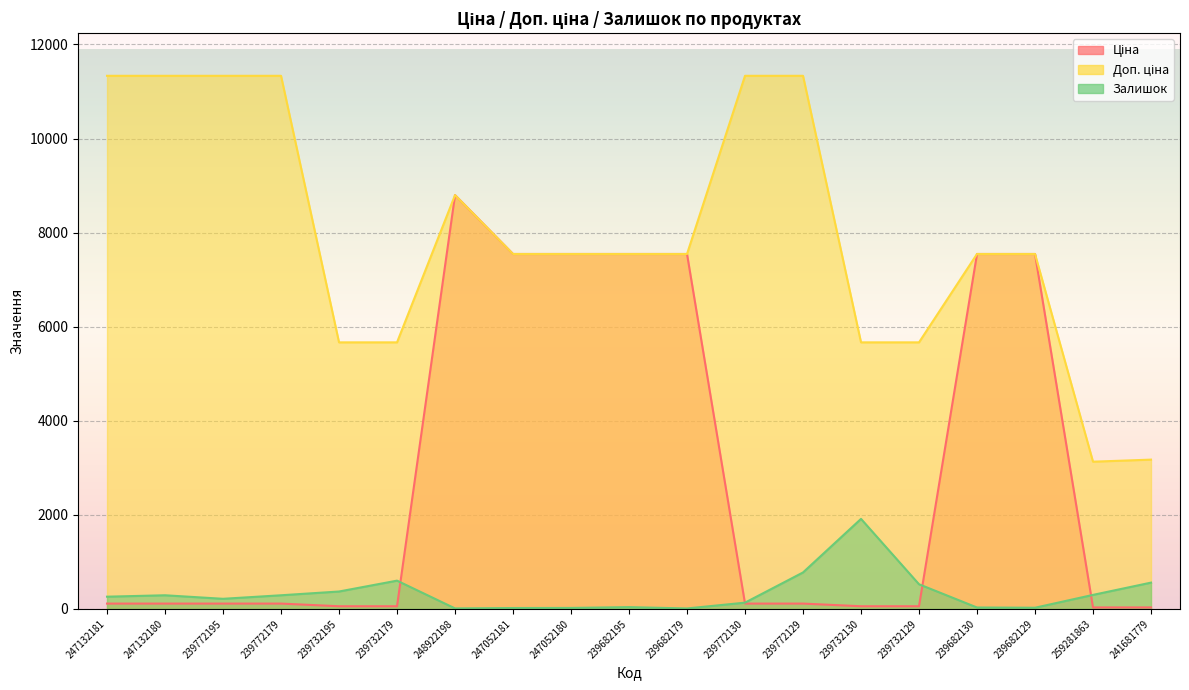

At how many categories does at least one series exceed 2771?

19